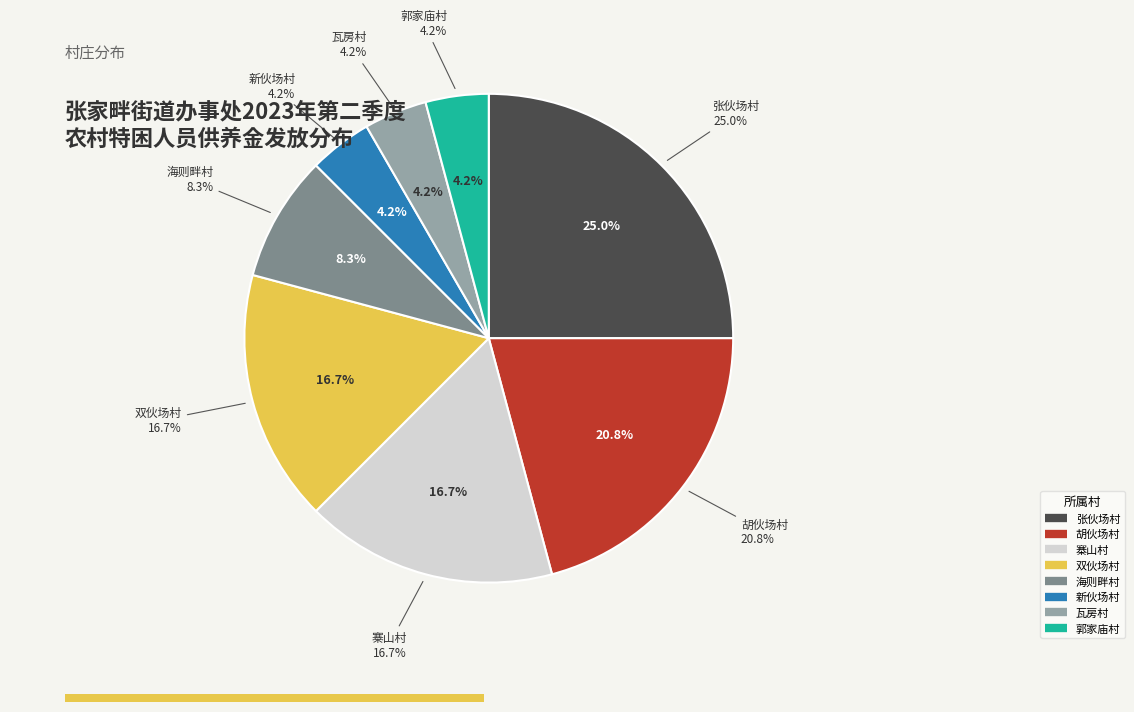

Combined, do 新伙场村 and 双伙场村 account for over 50%?

No